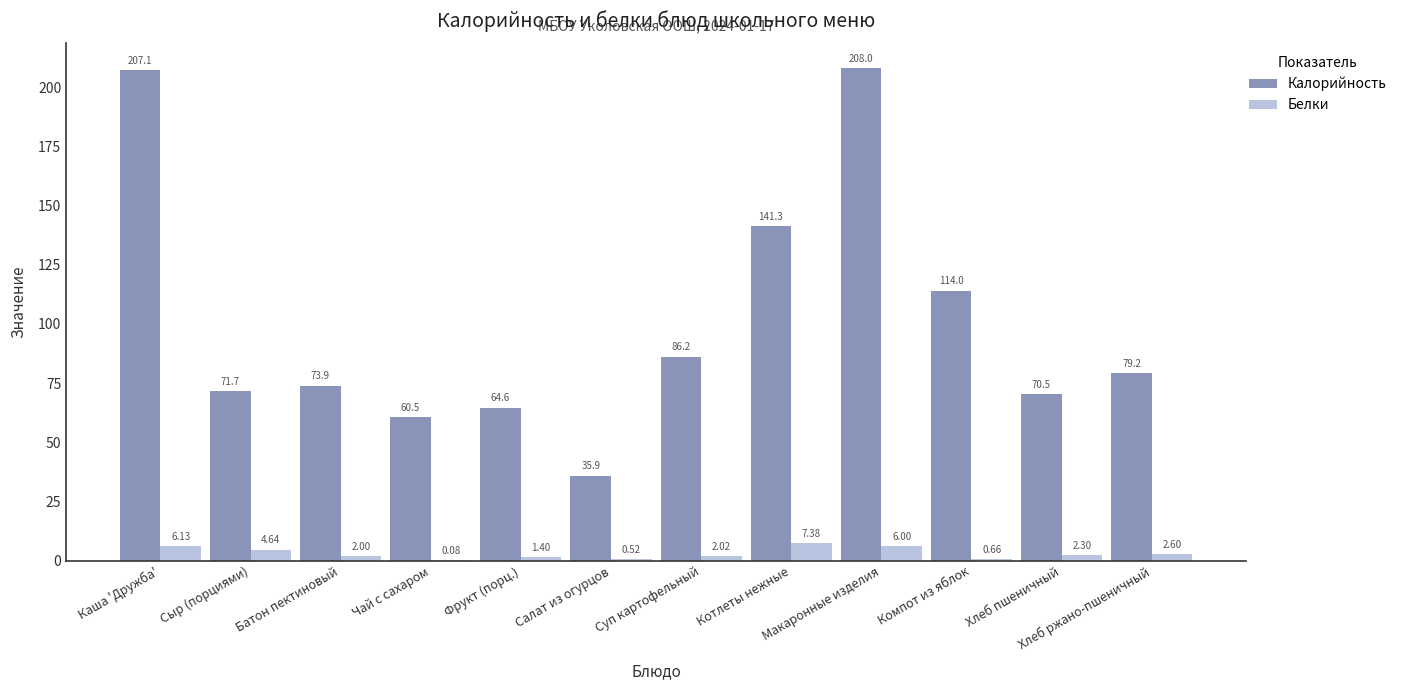

Which category has the highest value in the Калорийность series?

Макаронные изделия